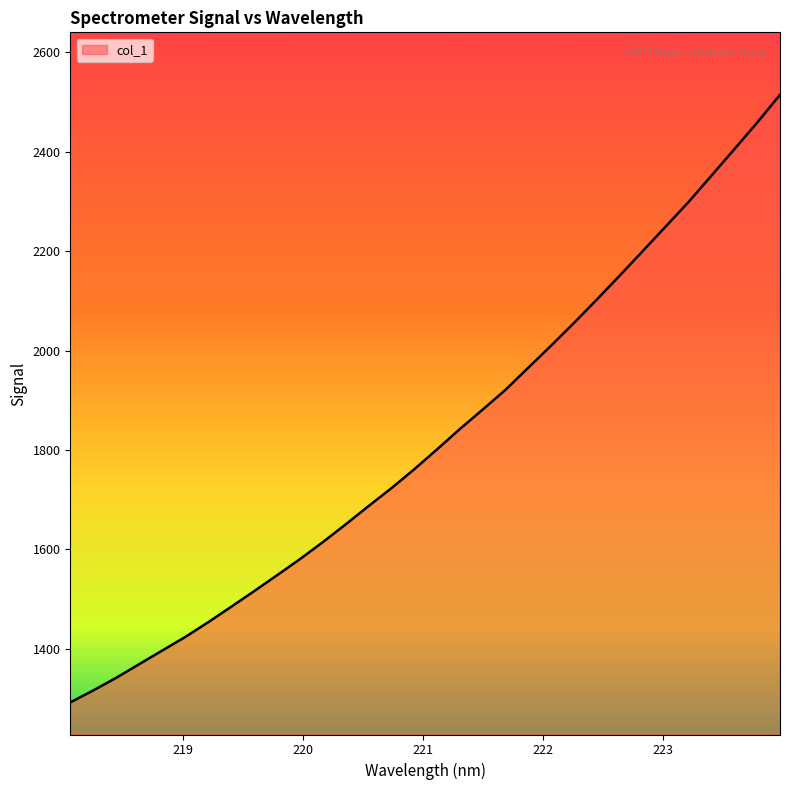

What is the difference between the maximum and minimum values?

1222.8